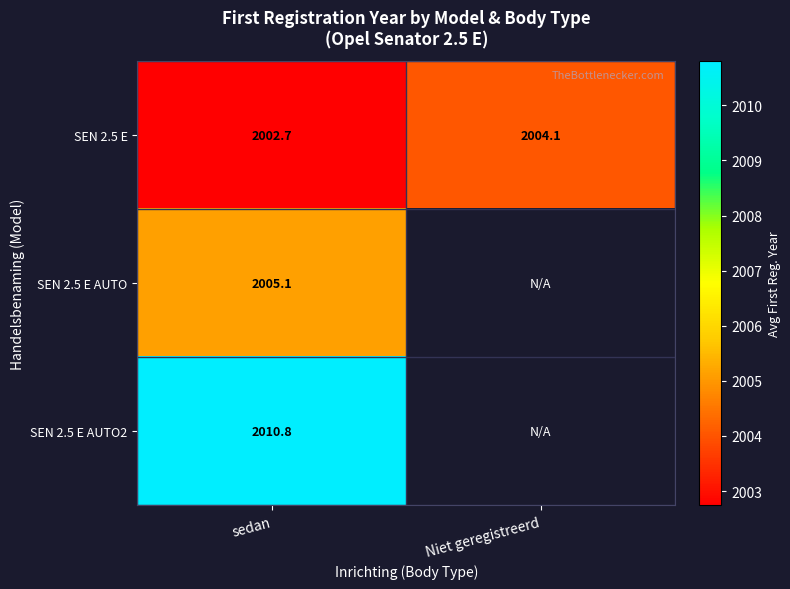

Which category has the lowest value across all series?

sedan